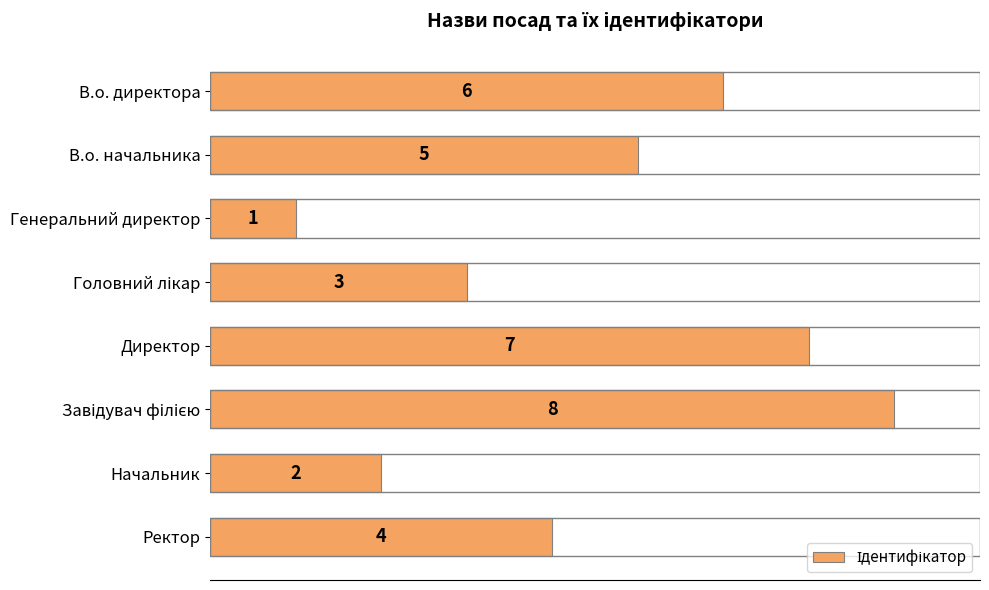

What is the minimum value shown in the chart?

1